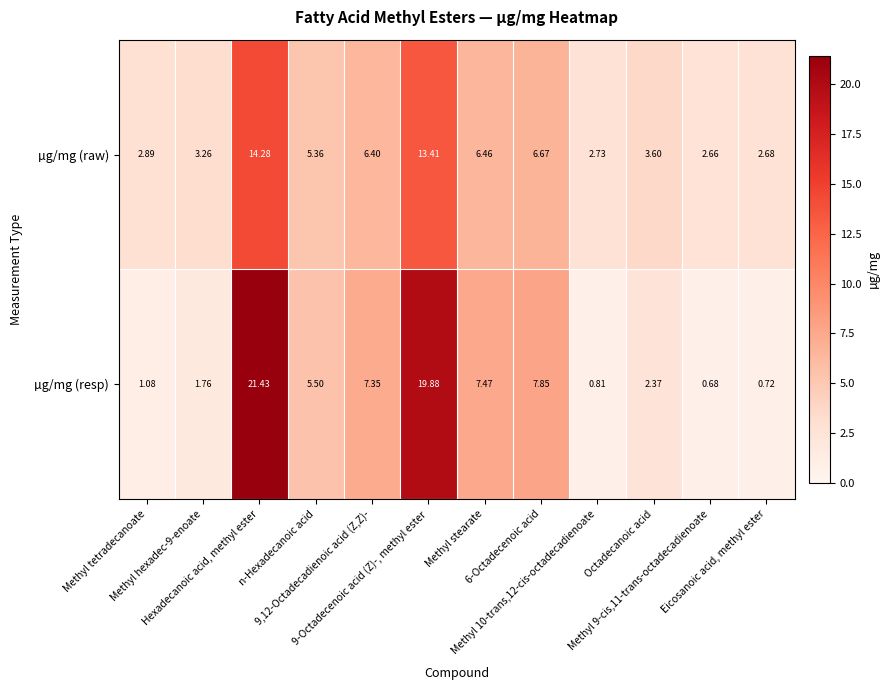

List the series in order of their peak value, lowest first.

µg/mg (raw), µg/mg (resp)